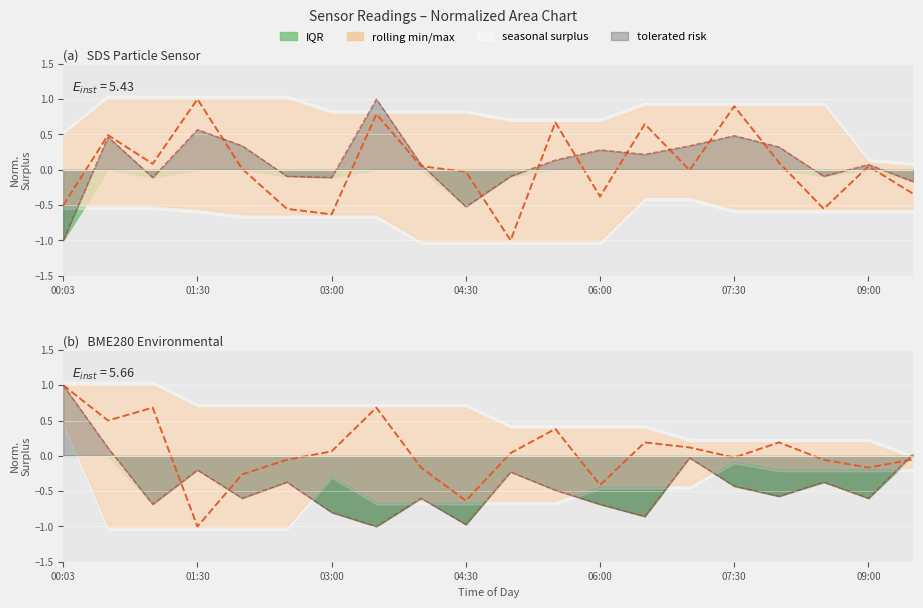

What is the value of the BME280_humidity point at the 2nd from the left?

0.5